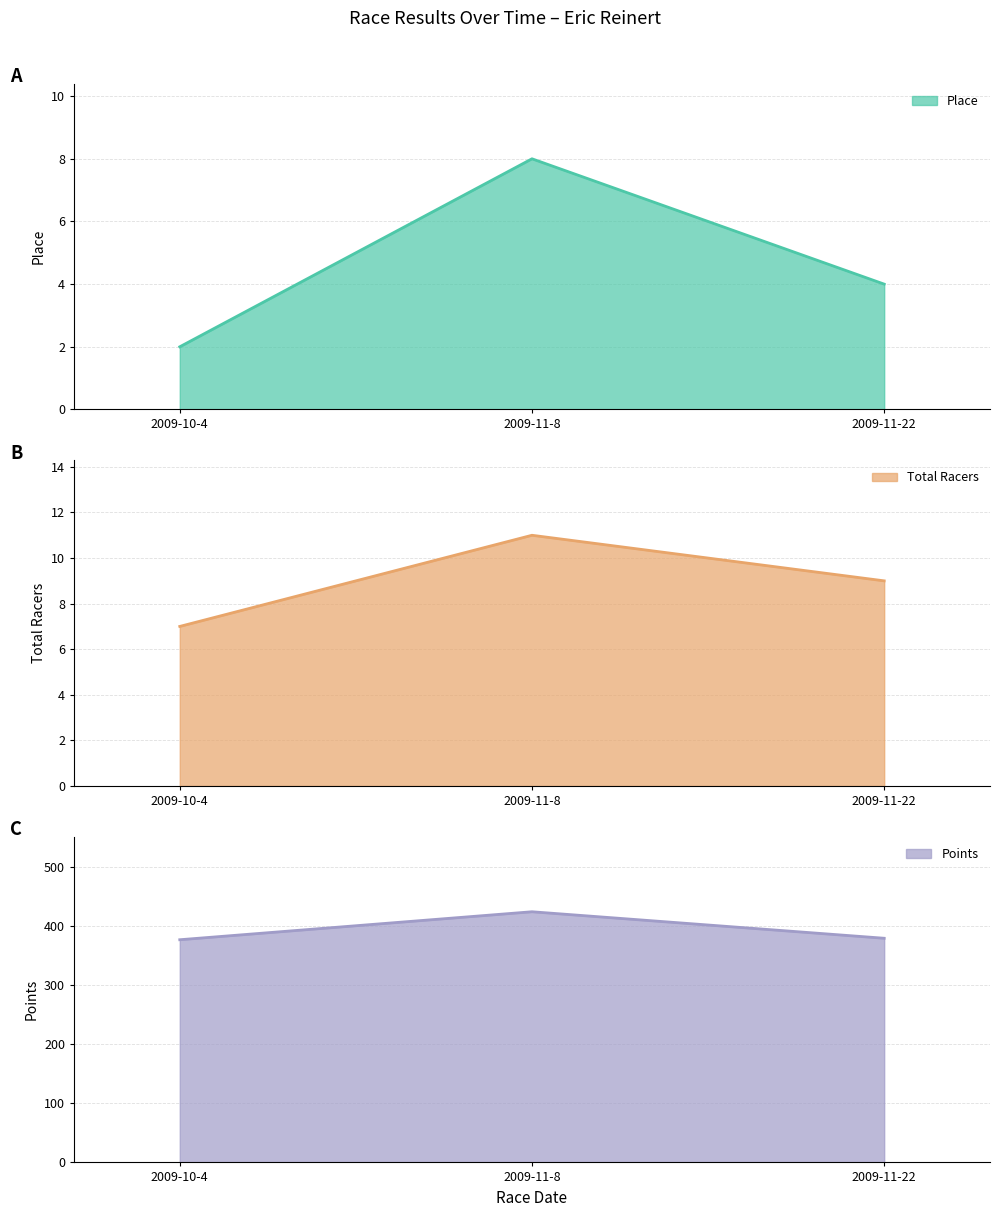

Reading left to right, list all the values displayed in this chart.

Place: 2009-10-4=2.0	2009-11-8=8.0	2009-11-22=4.0
Total Racers: 2009-10-4=7.0	2009-11-8=11.0	2009-11-22=9.0
Points: 2009-10-4=376.7	2009-11-8=424.0	2009-11-22=379.2